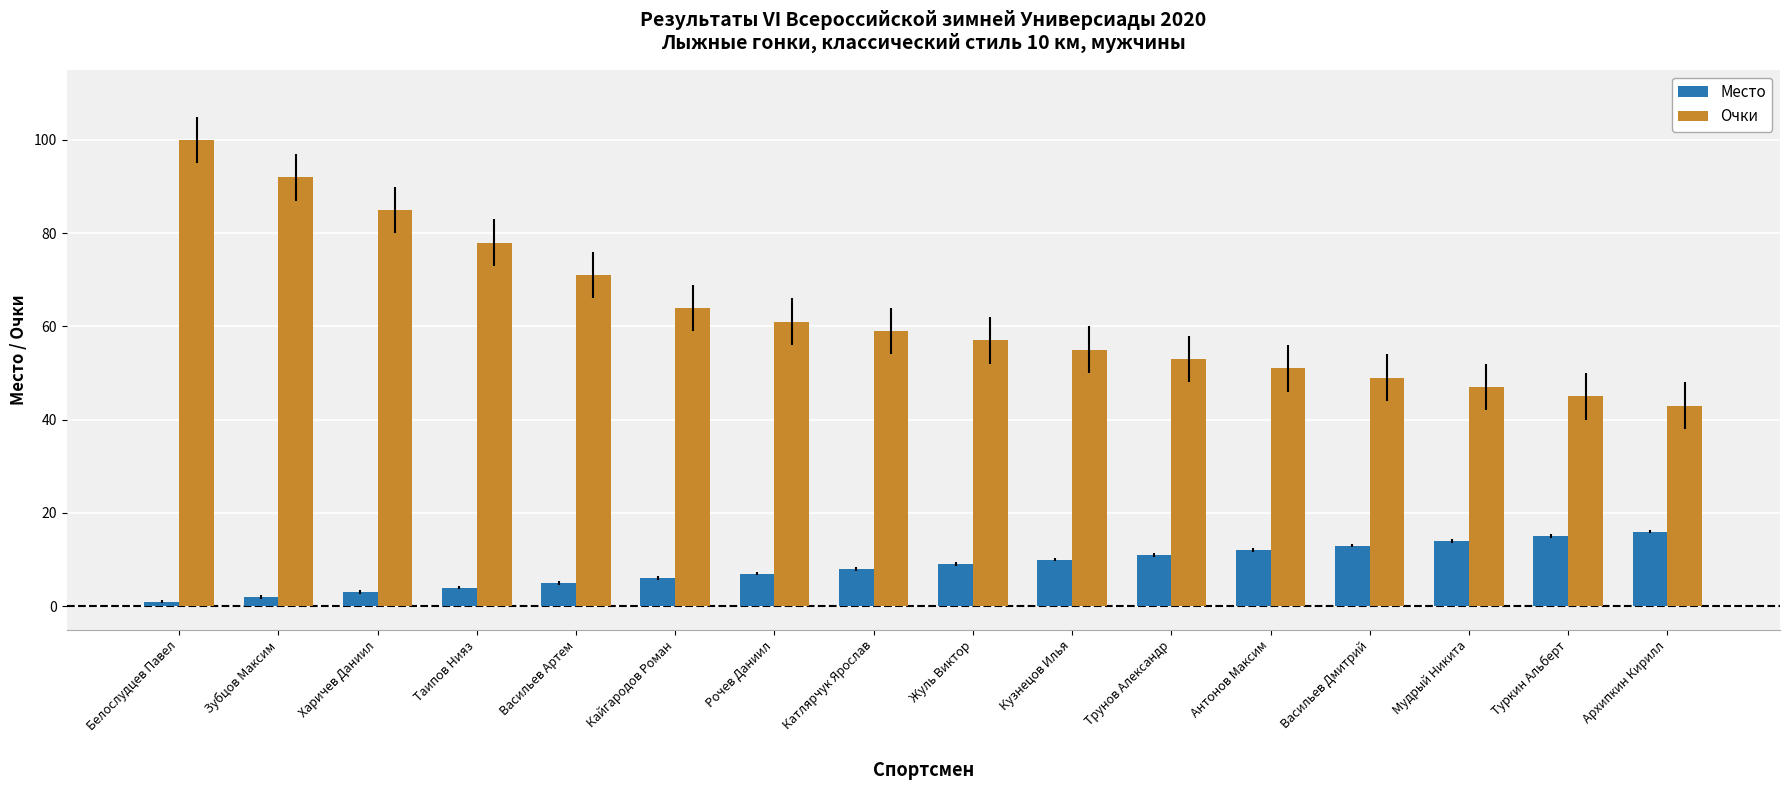

Which series has the largest total across all categories?

Очки